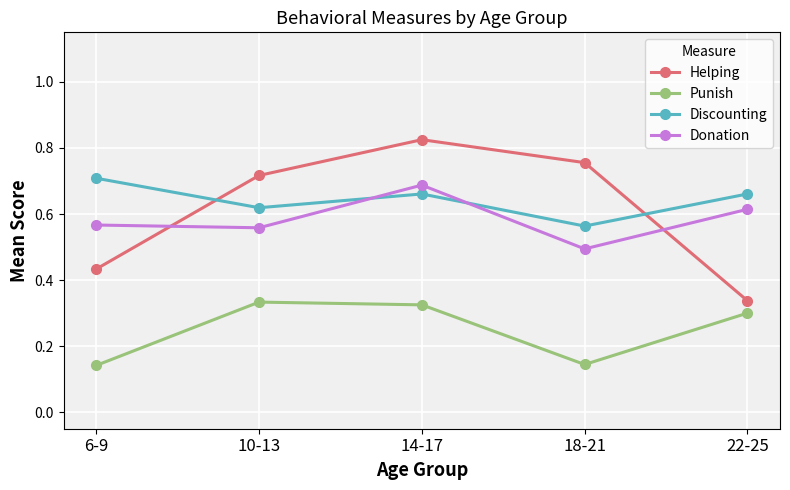

Which series ends up on top after the final intersection of Helping and Donation?

Donation